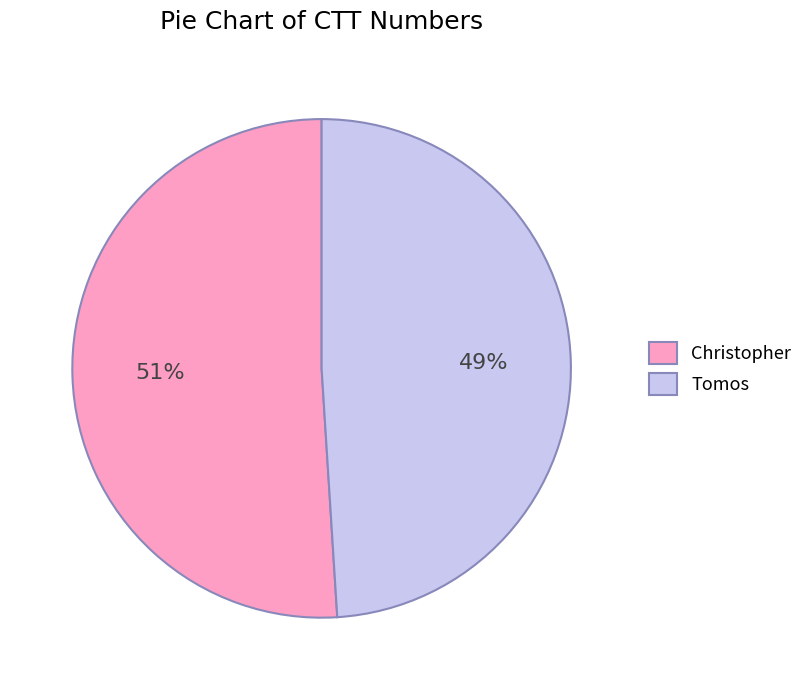

What is the ratio of the value at Tomos to the value at Christopher?

1.0